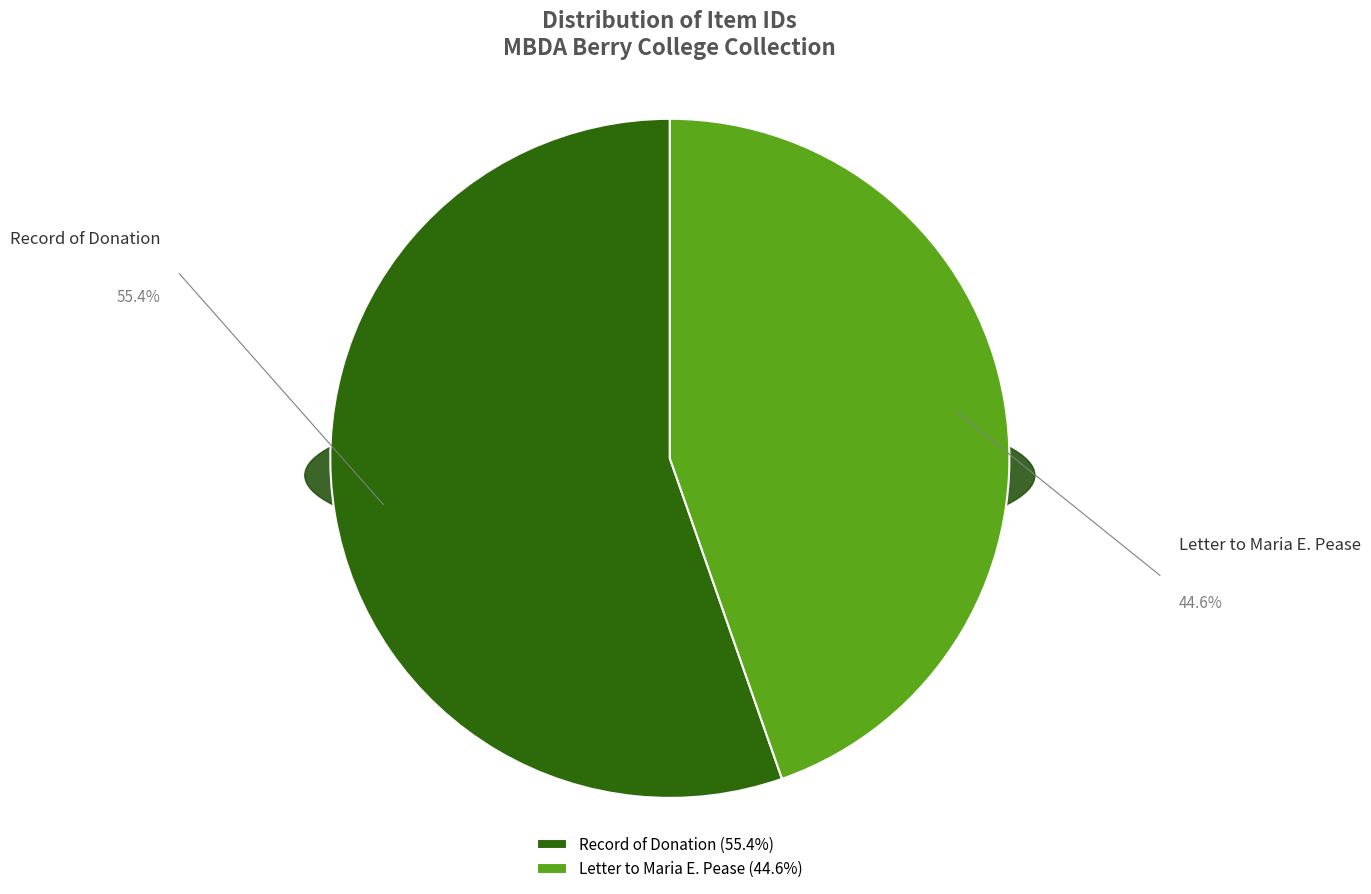

The Letter to Maria E. Pease slice represents 38% of the pie. True or false?

False